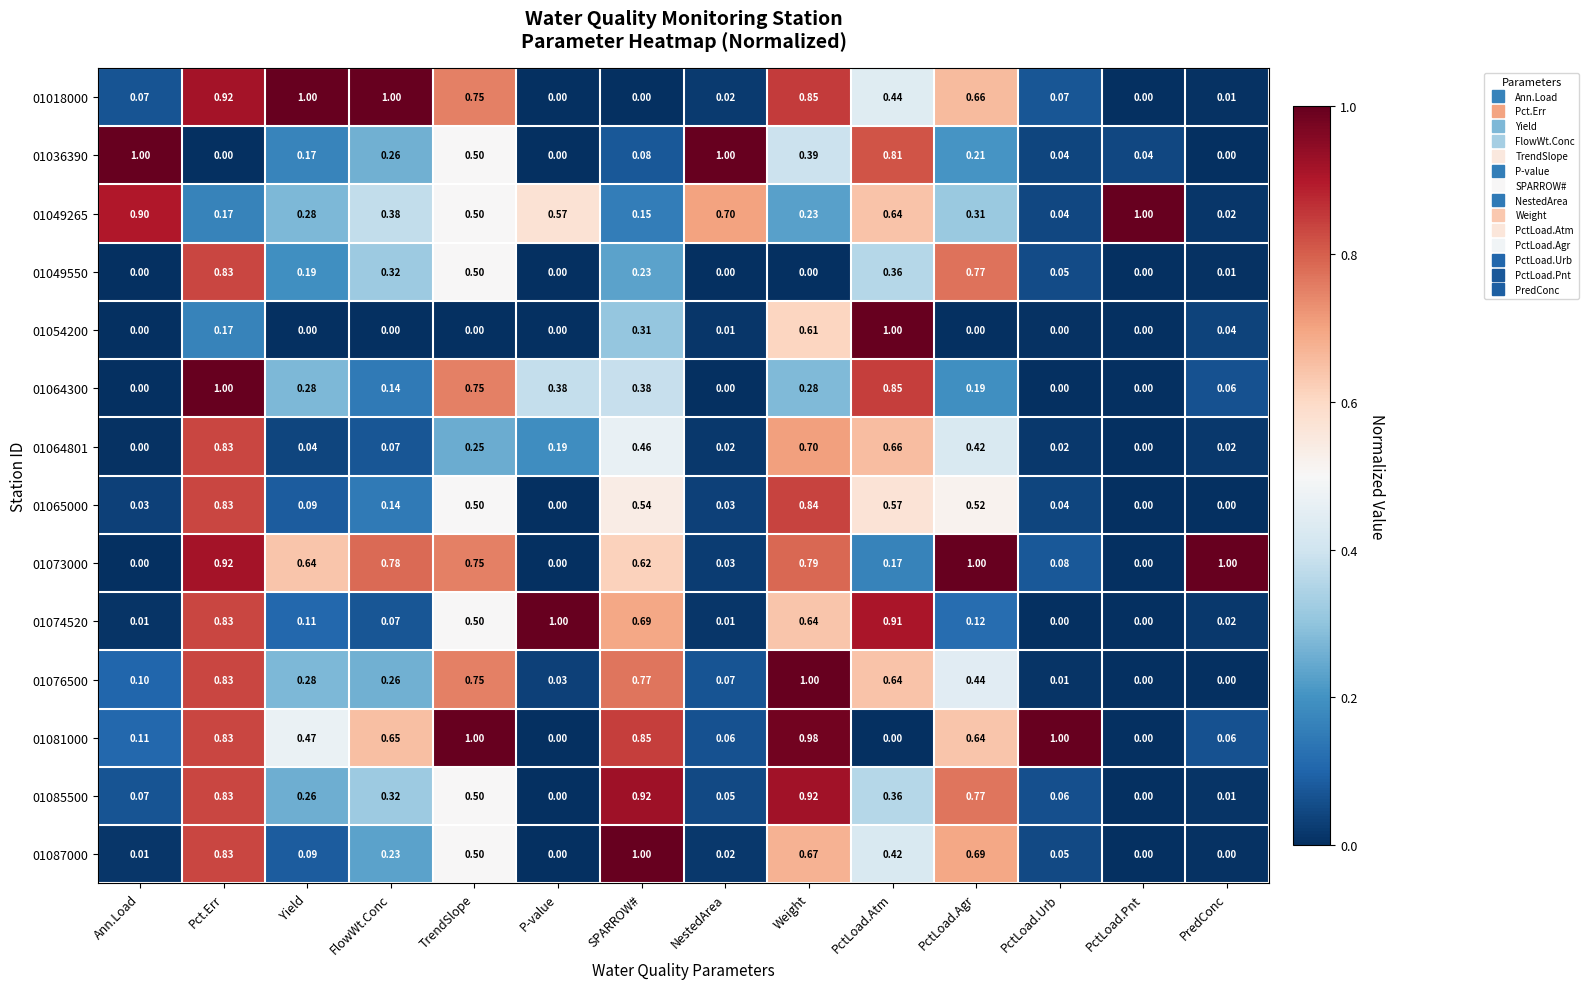

Is the value of 01064801 at PredConc greater than the value of 01081000 at Pct.Err?

No